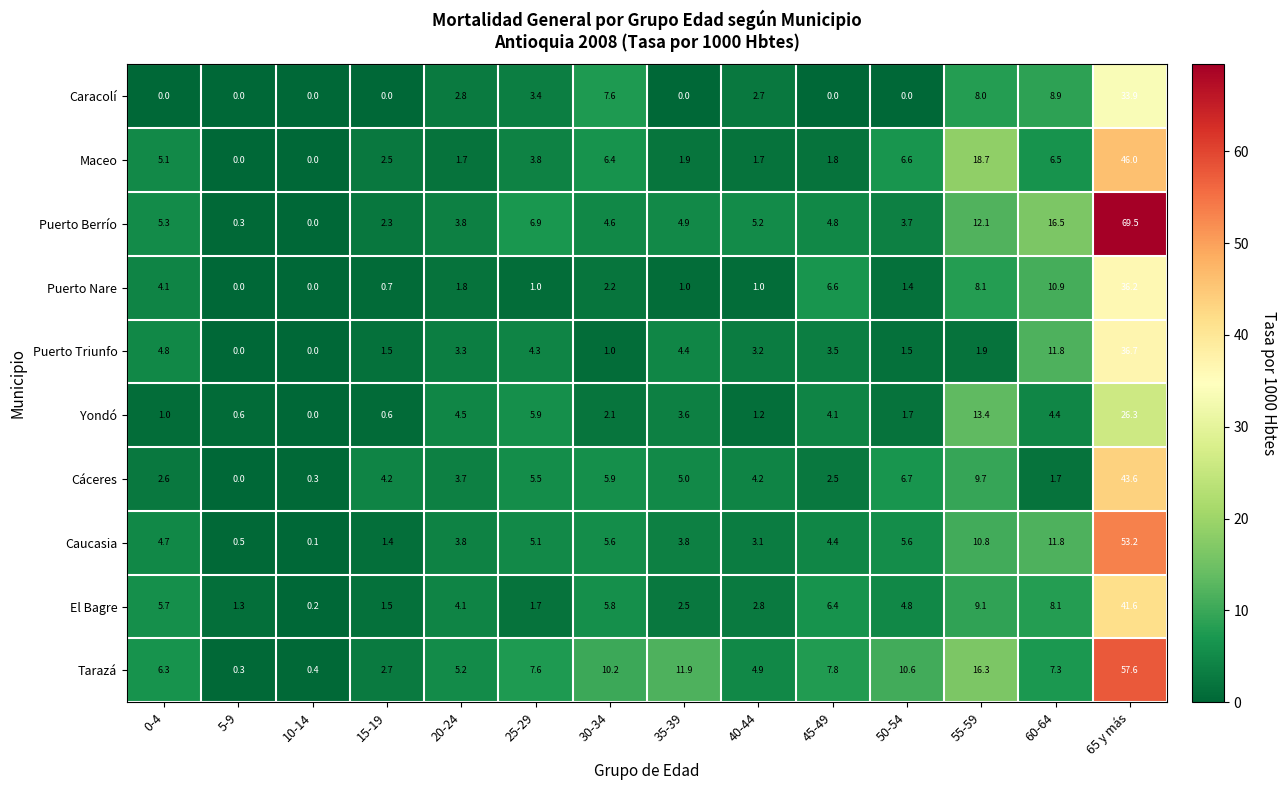

What is the difference between the second highest and minimum values in the Maceo series?

18.7